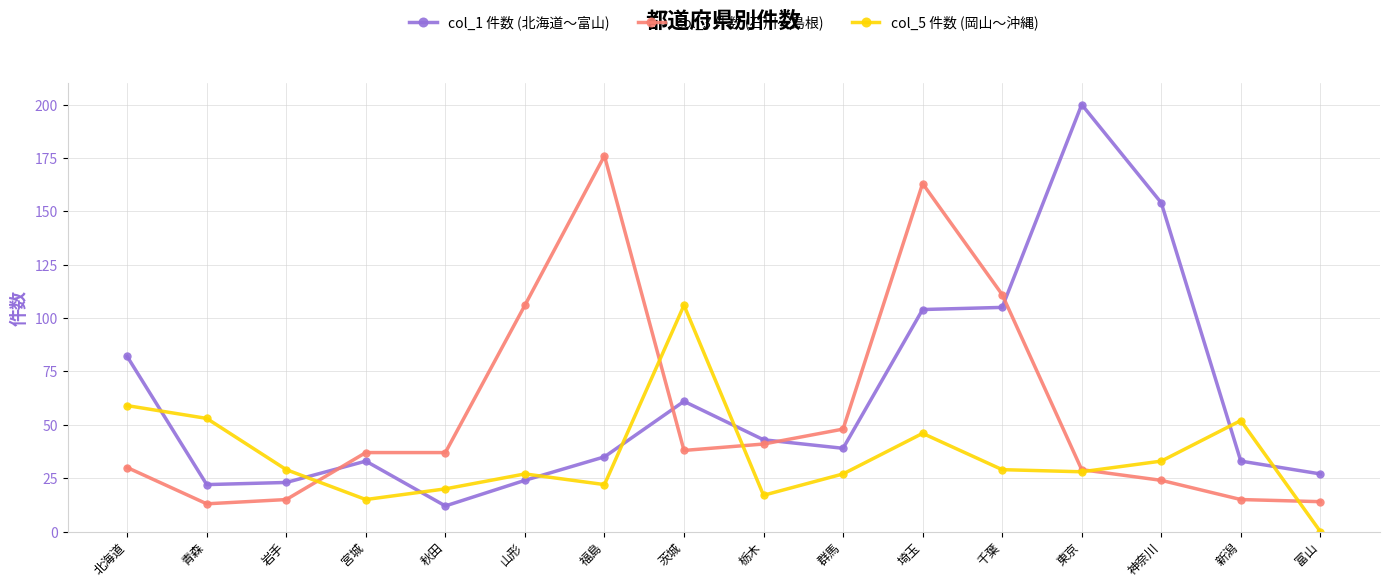

Reading right to left, what are all the values shown in this chart?

col_1 件数 (北海道〜富山): 27	33	154	200	105	104	39	43	61	35	24	12	33	23	22	82
col_3 件数 (石川〜島根): 14	15	24	29	111	163	48	41	38	176	106	37	37	15	13	30
col_5 件数 (岡山〜沖縄): 0	52	33	28	29	46	27	17	106	22	27	20	15	29	53	59